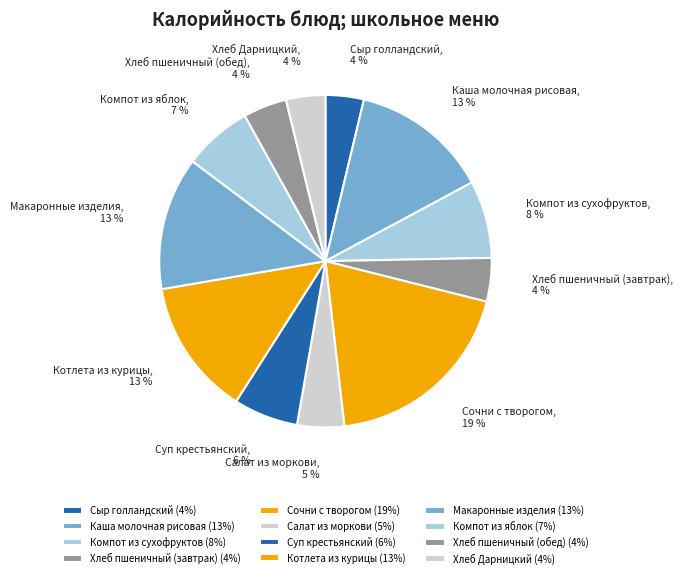

Between Сочни с творогом and Хлеб пшеничный (завтрак), which is larger?

Сочни с творогом